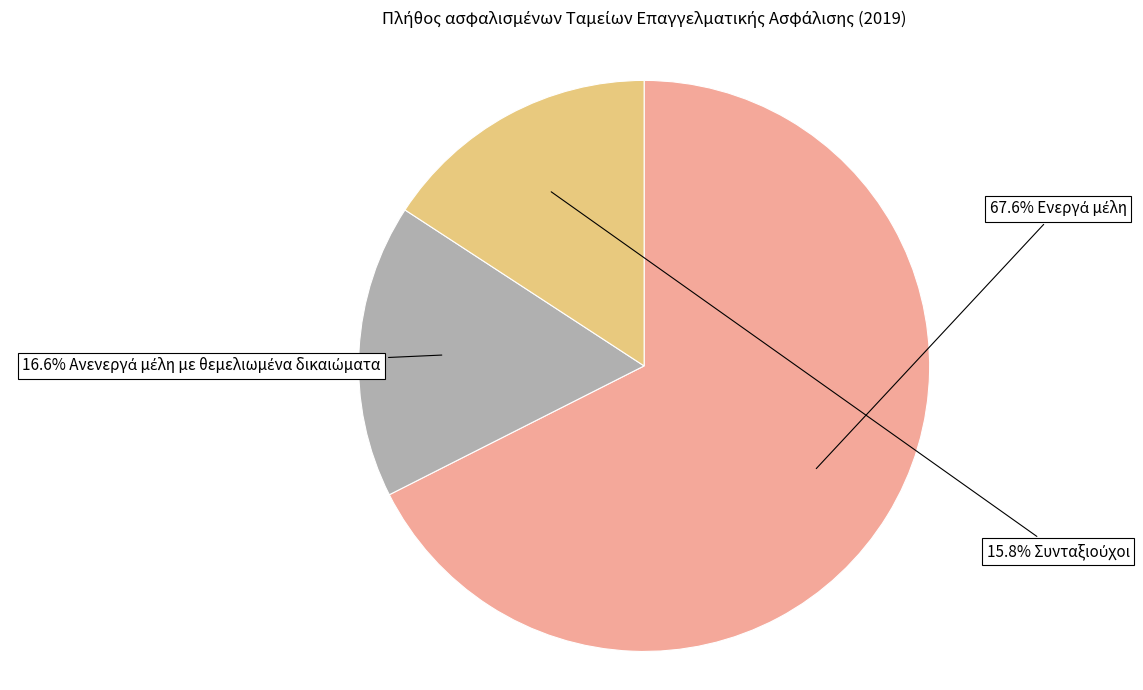

Is there a majority slice in this chart?

Yes